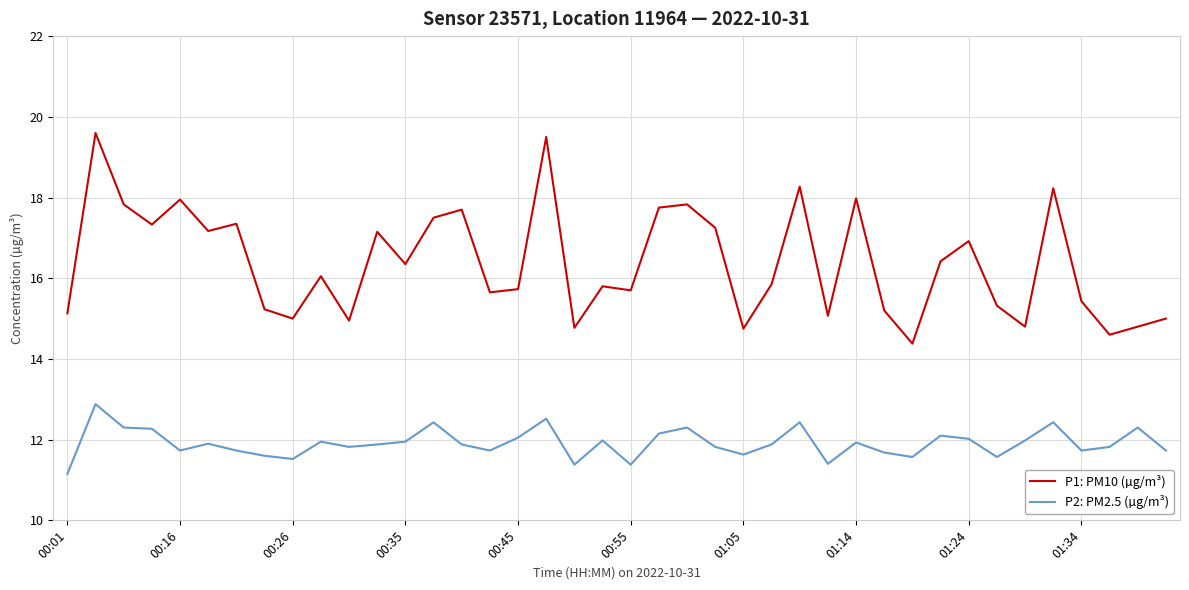

List the series in order of their peak value, lowest first.

P2: PM2.5 (µg/m³), P1: PM10 (µg/m³)